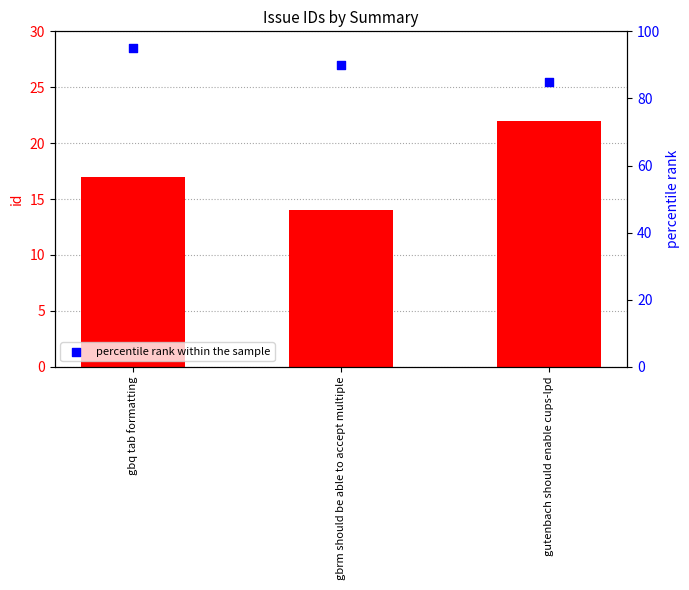

Which series has the largest Y range (max minus min)?

percentile rank within the sample